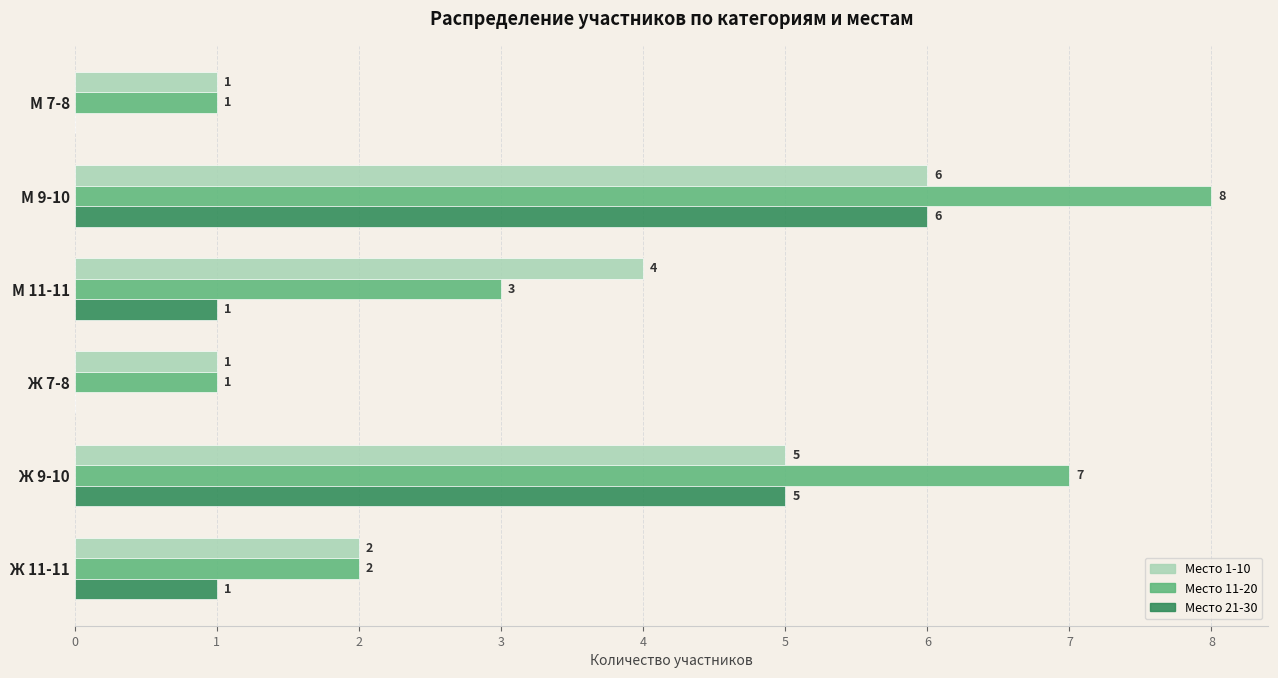

How many positive values does the Место 21-30 series have?

4